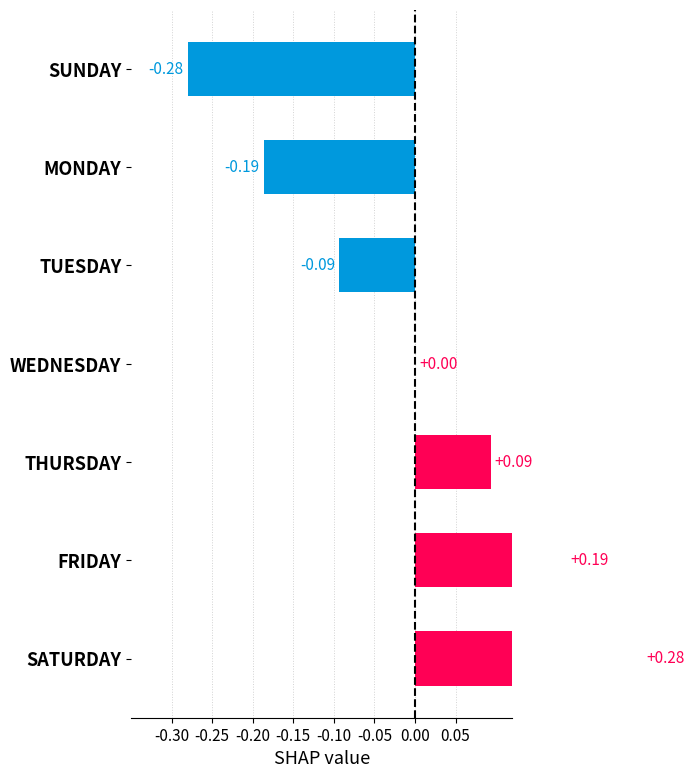

The chart shows a value of -0.3 at SUNDAY. True or false?

True